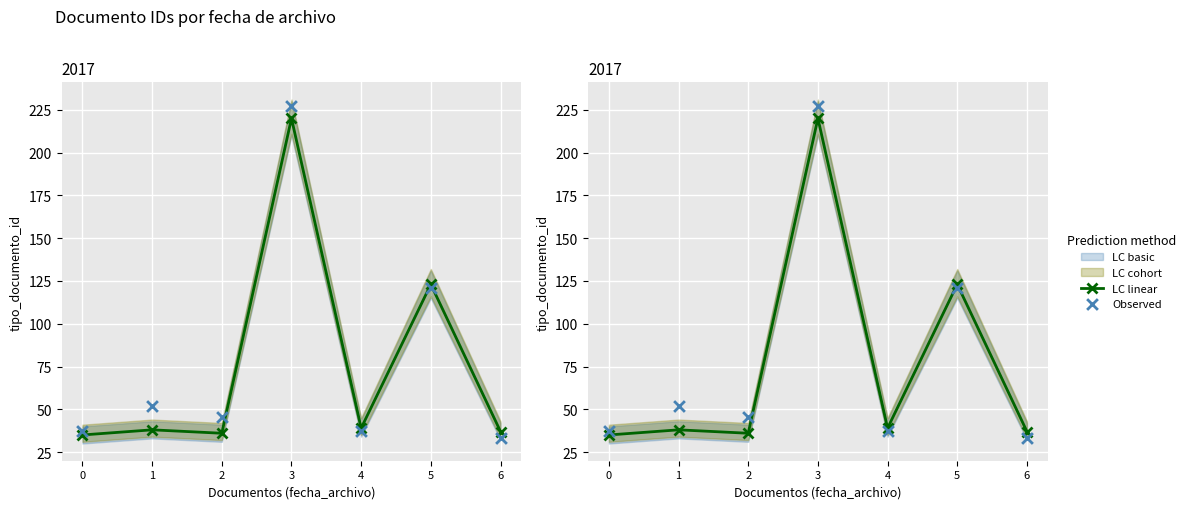

Which series has the largest Y range (max minus min)?

Observed